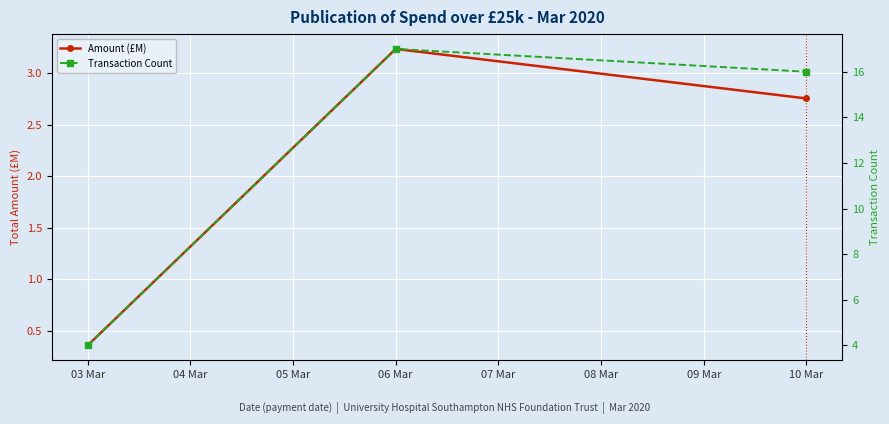

Which category has the lowest value in the Amount (£M) series?

03 Mar